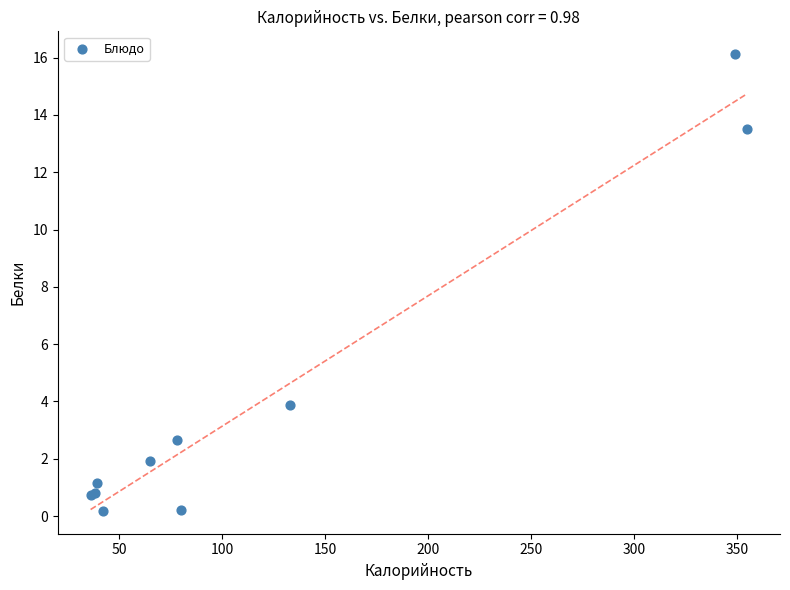

What Y value in the scatter plot is closest to 8?

3.9